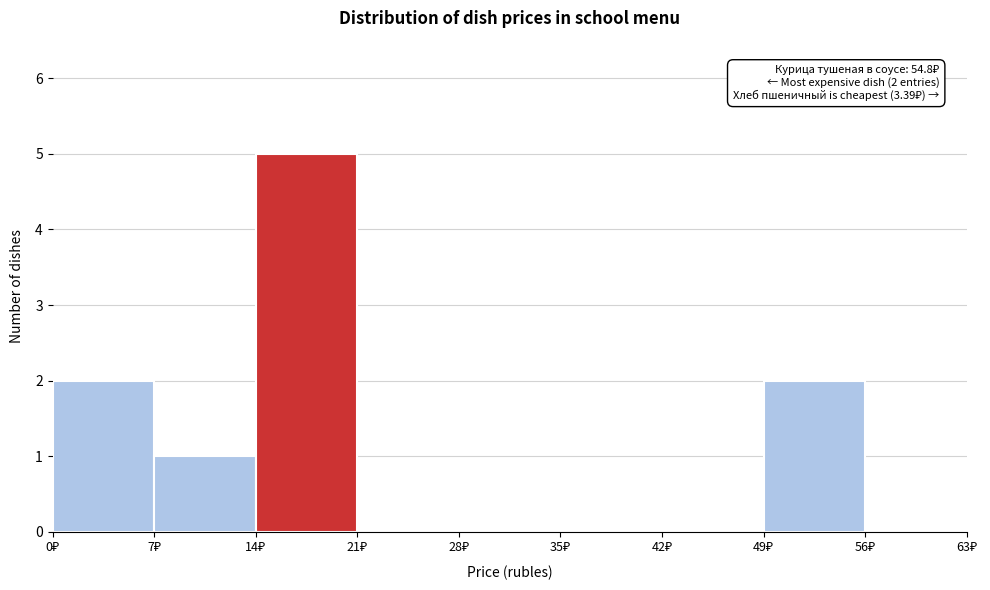

Which range on the x-axis has the tallest bar?

14 to 21